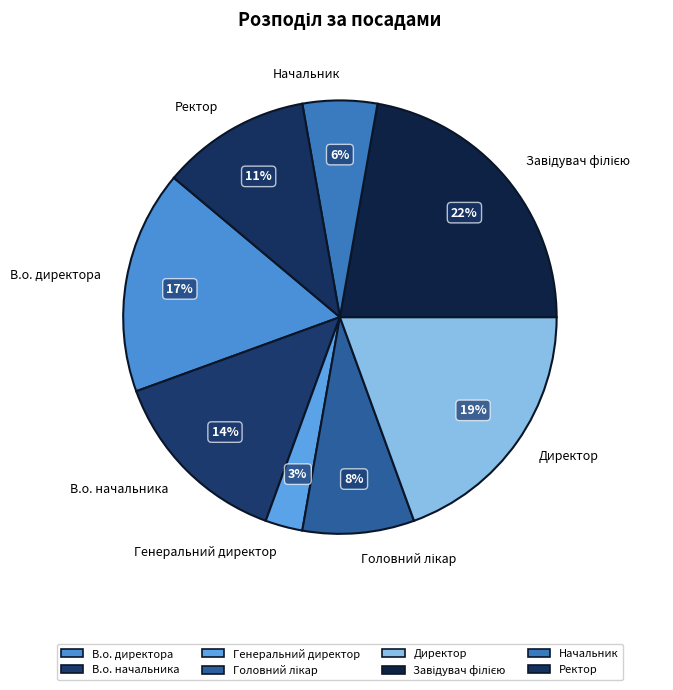

Is there any slice that represents more than half of the pie?

No